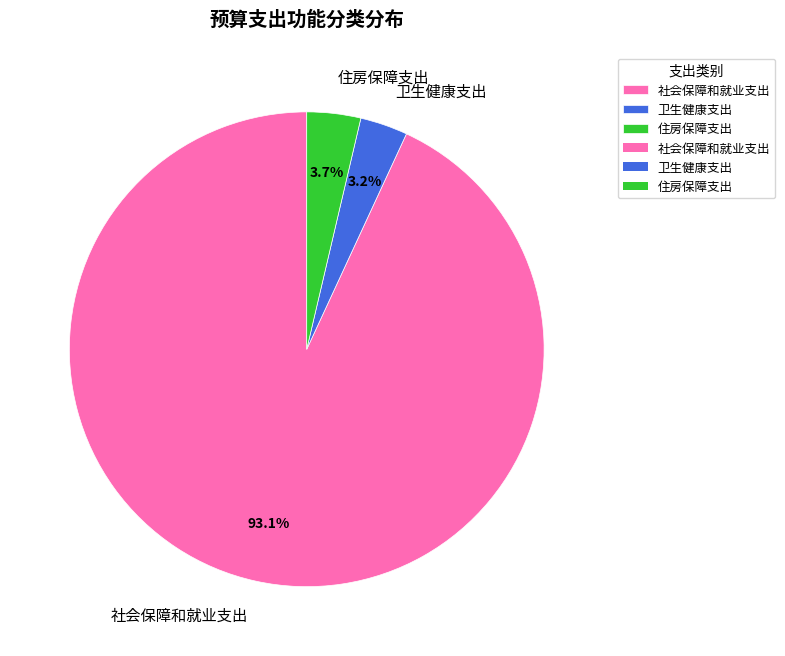

To the nearest percent, what percentage of the pie is 社会保障和就业支出?

93%